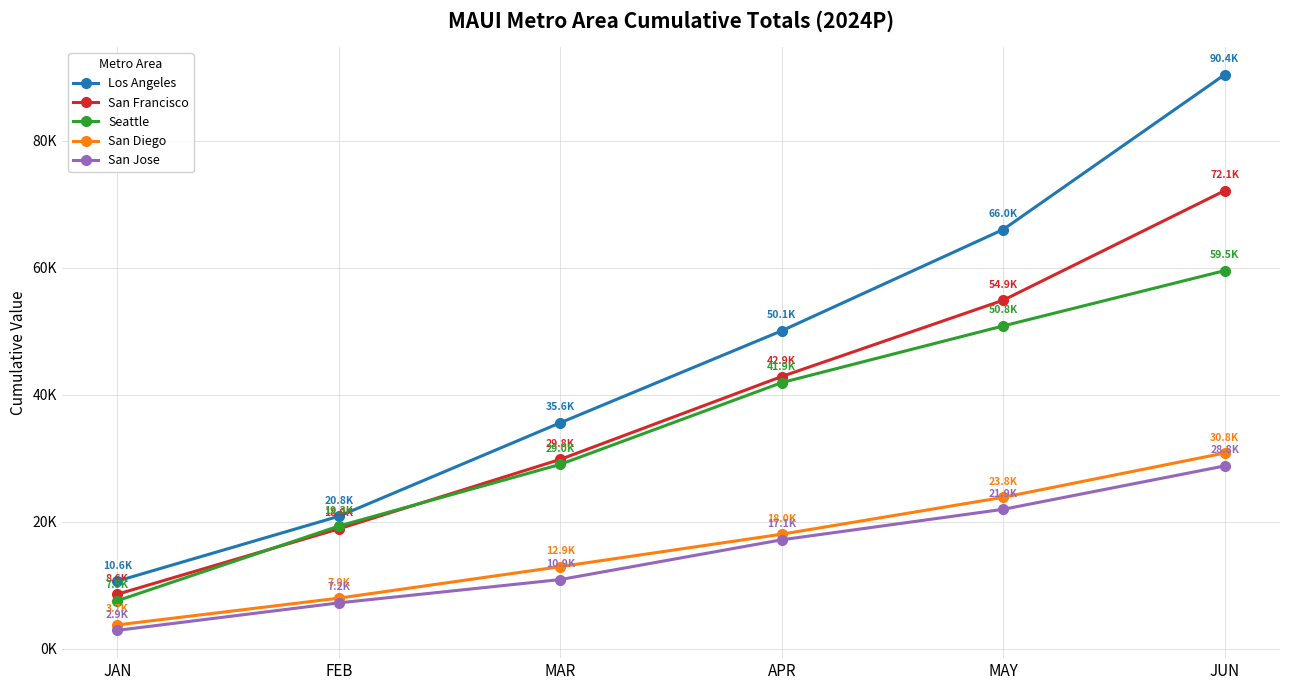

At which category is the sum across all series the highest?

JUN